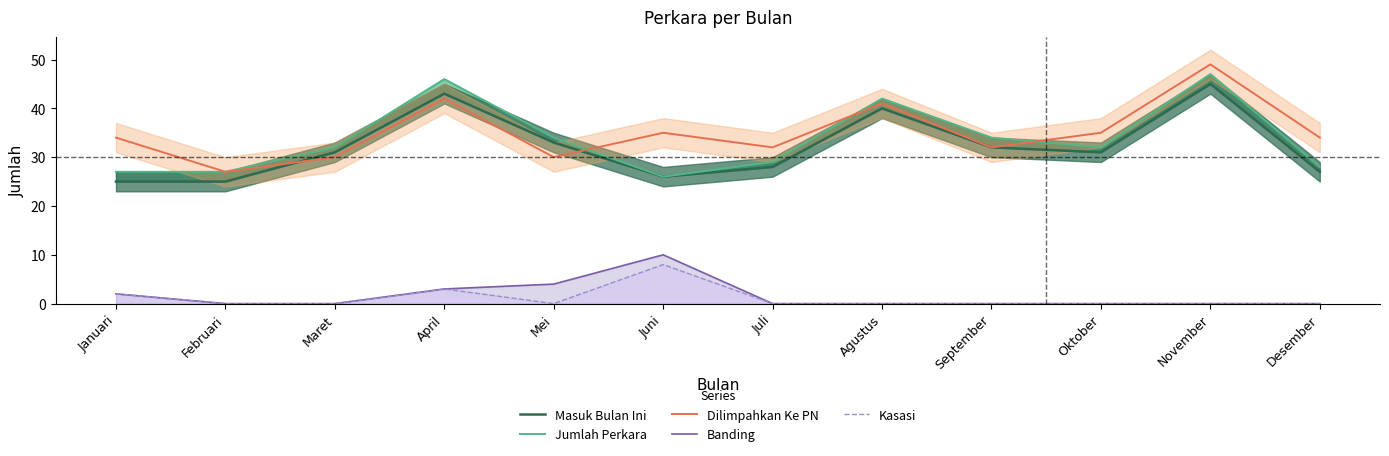

Does the chart have visible grid lines?

No